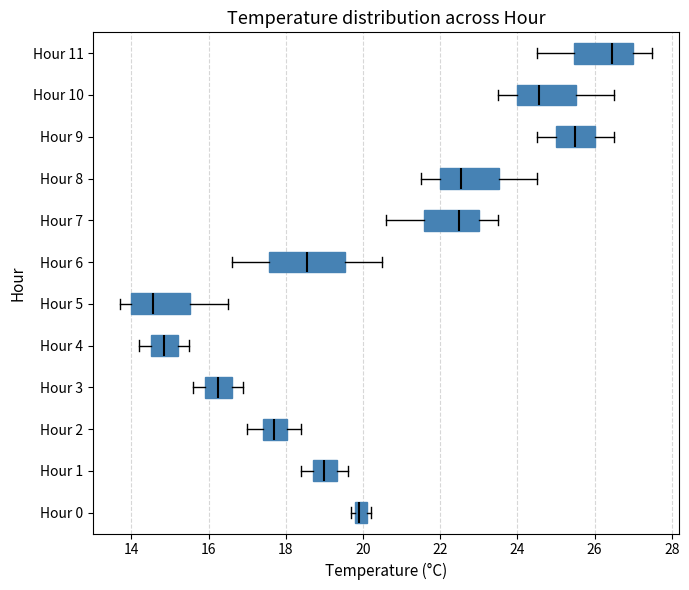

Where does the left whisker of the box for Hour 3 end on the x-axis? The values are not printed on the chart, so give them approximately, as read against the axis.

15.6